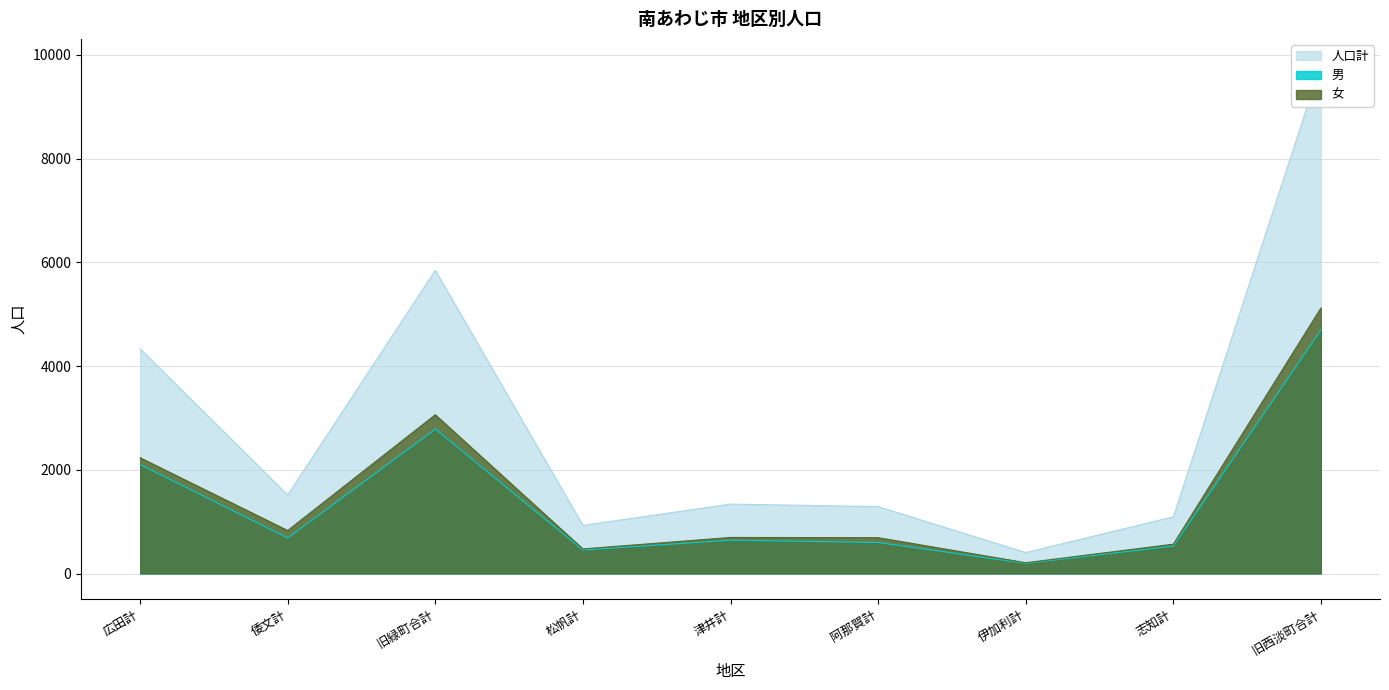

How many distinct data groups are displayed?

3